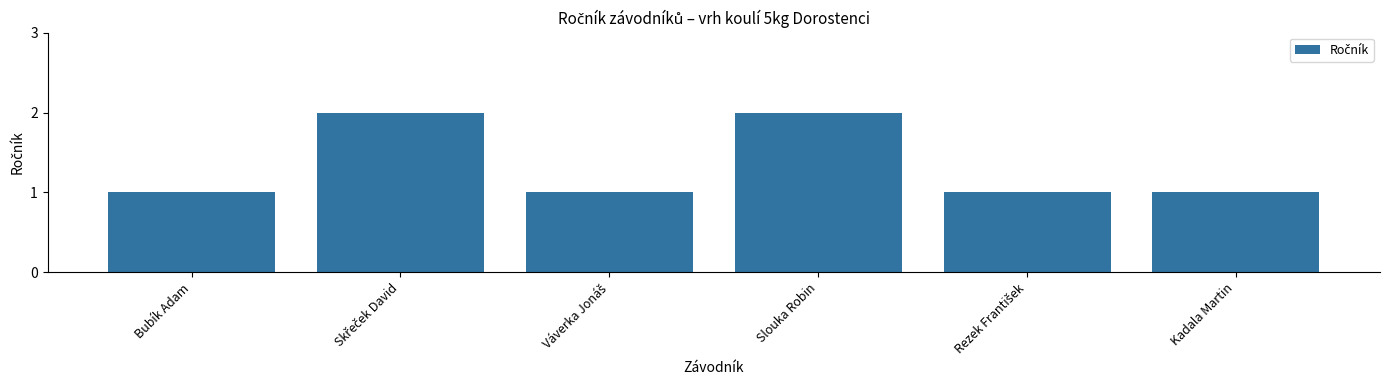

What is the sum of all values?

8